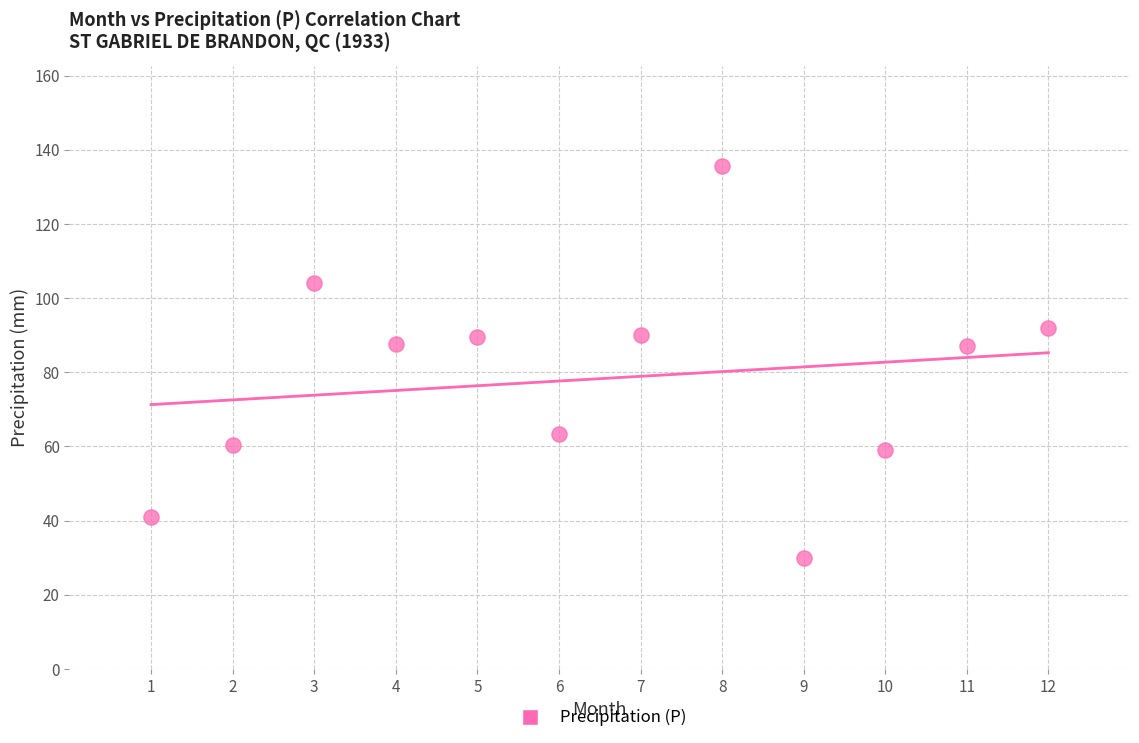

What is the range of X values (max minus min)?

11.0